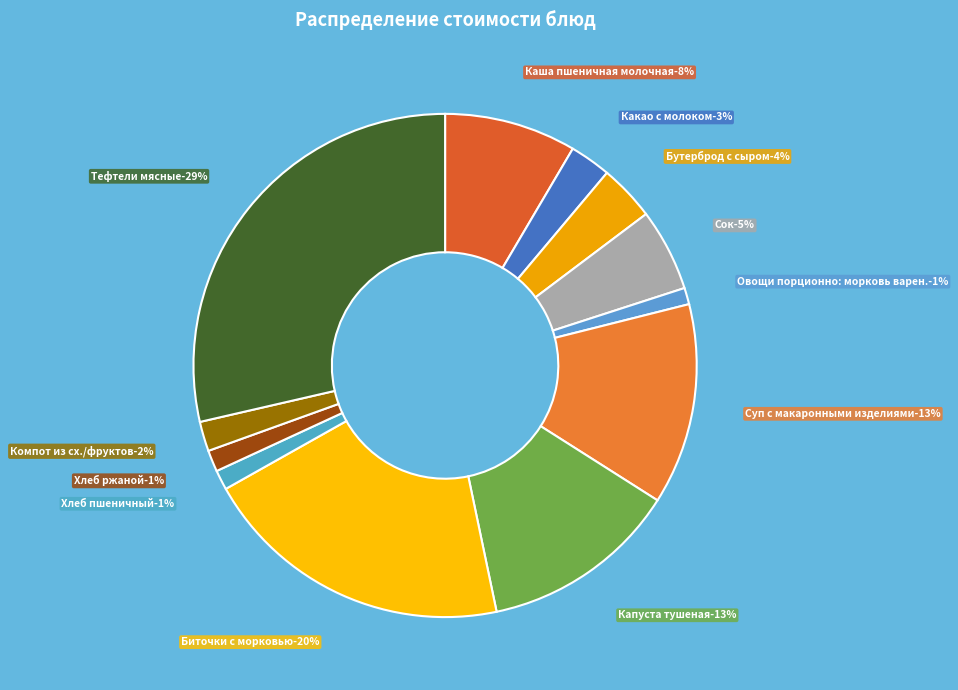

Which slice is the smallest?

Овощи порционно: морковь варен.